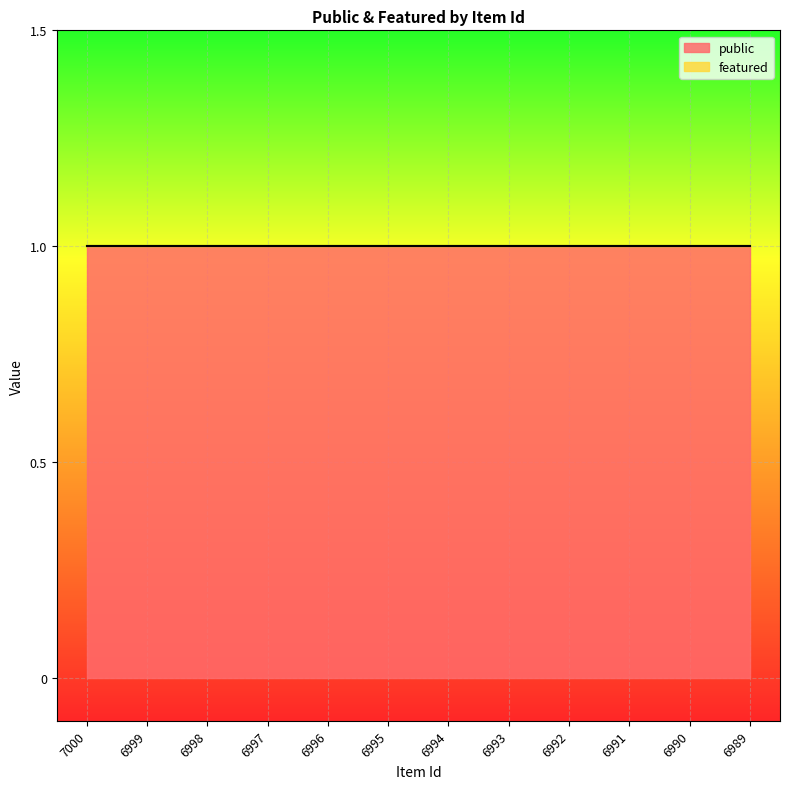

What is the total value across all series at 6994?

1